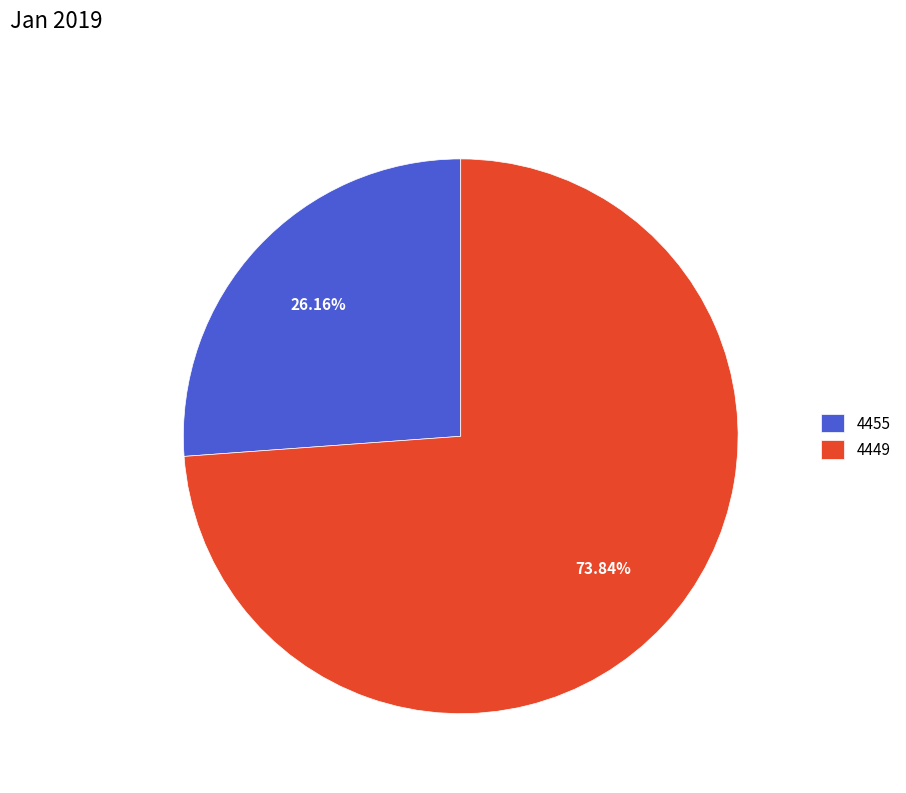

Which has a higher value, 4455 or 4449?

4449